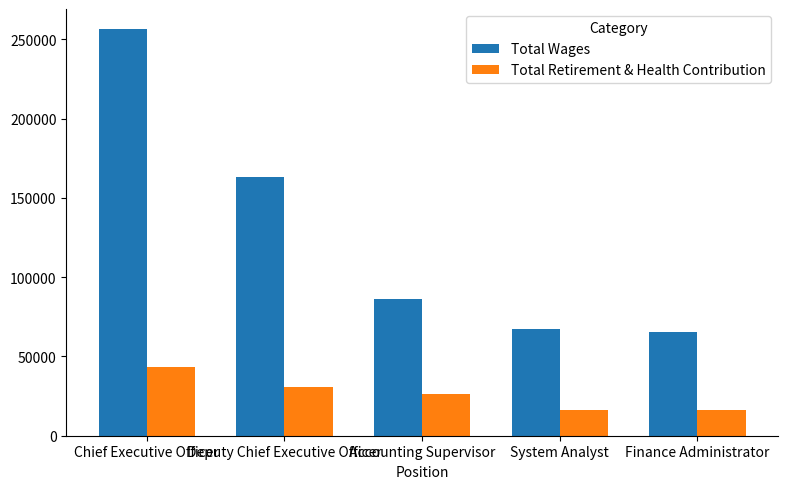

True or false: Total Wages has a value of 89322 at System Analyst.

False